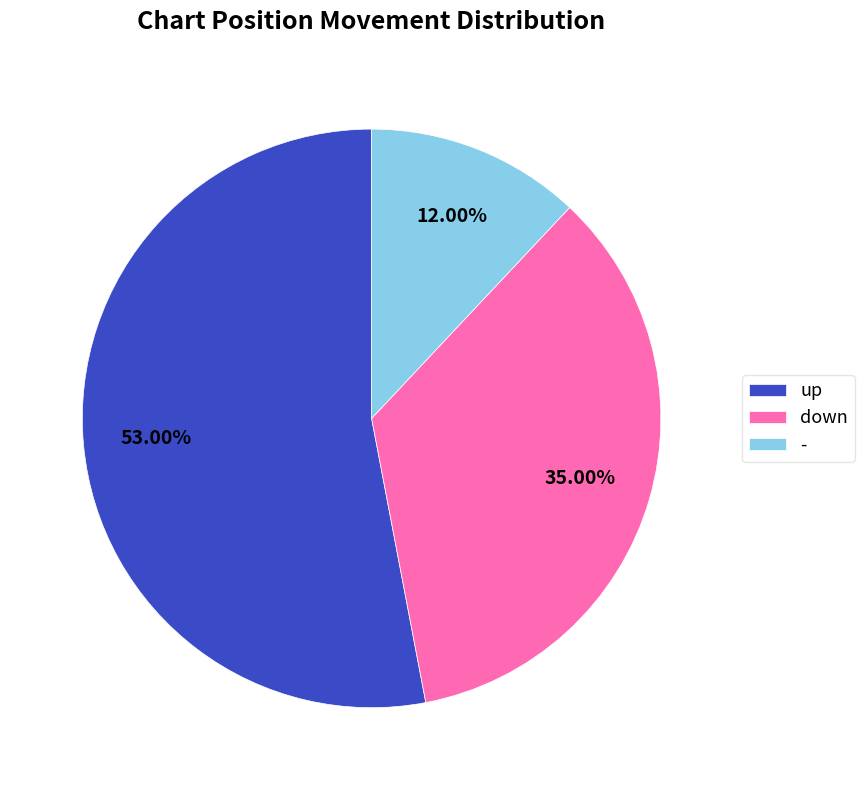

Rank the categories by value from lowest to highest.

-, down, up